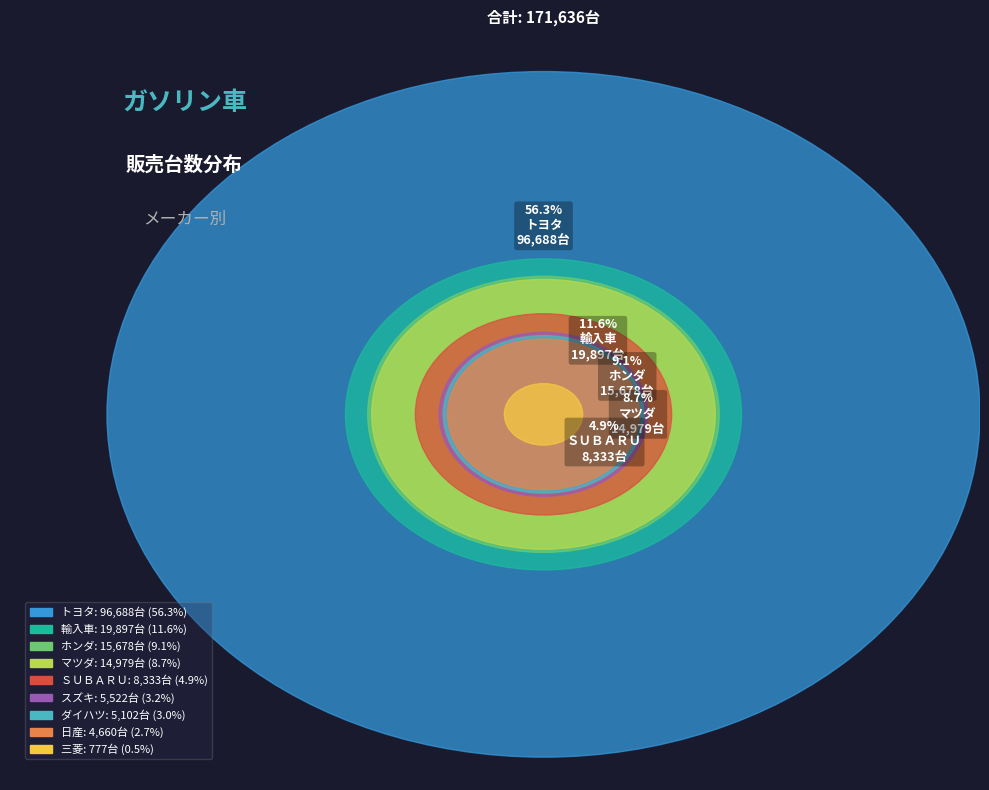

How many slices are in this pie chart?

9